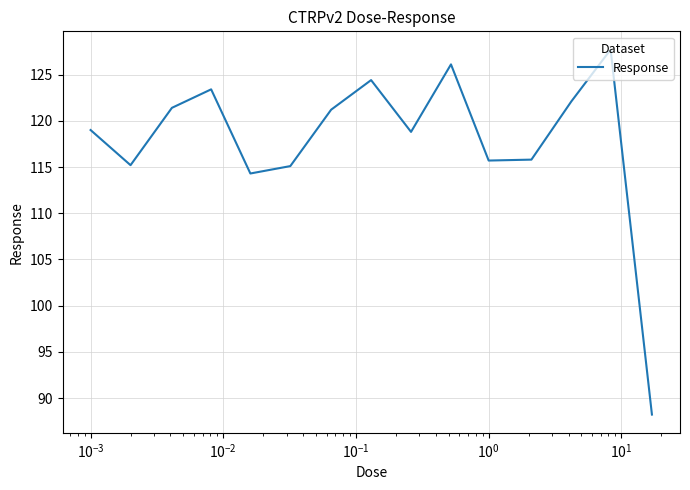

What is the smallest value displayed?

88.2